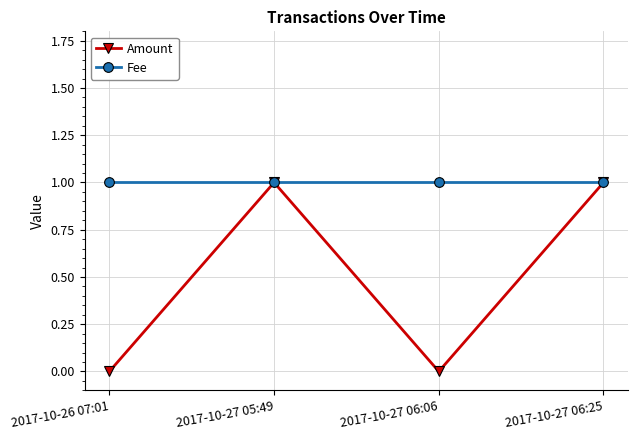

What is the approximate value of Fee at 2017-10-26 07:01?

1